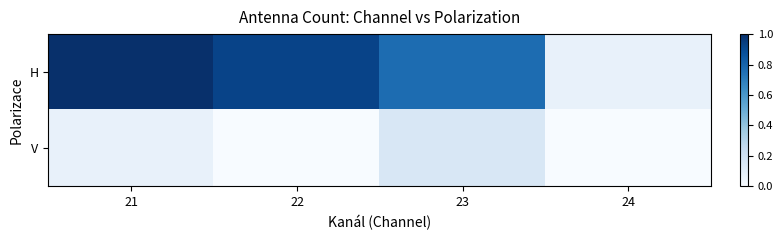

Reading left to right, list all the values displayed in this chart.

H: 21=1.0	22=0.9	23=0.8	24=0.1
V: 21=0.1	22=0.0	23=0.2	24=0.0